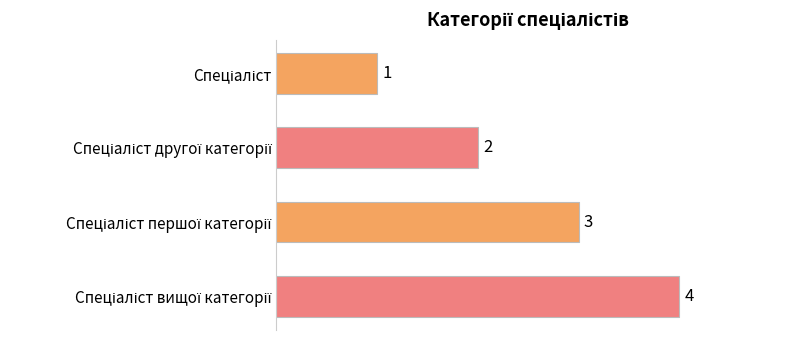

What is the greatest value displayed?

4